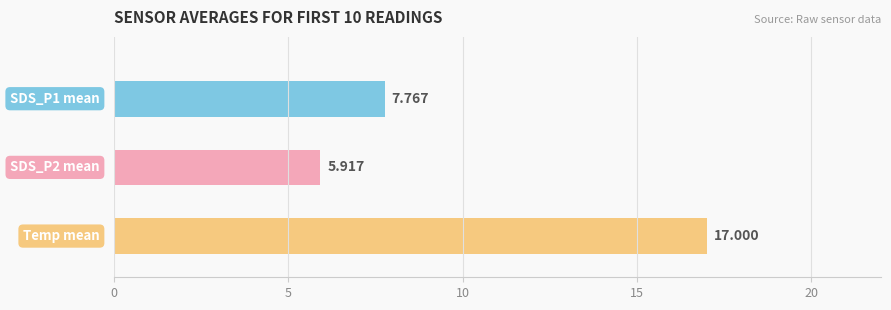

What is the sum of all SDS_P2 values?

59.2